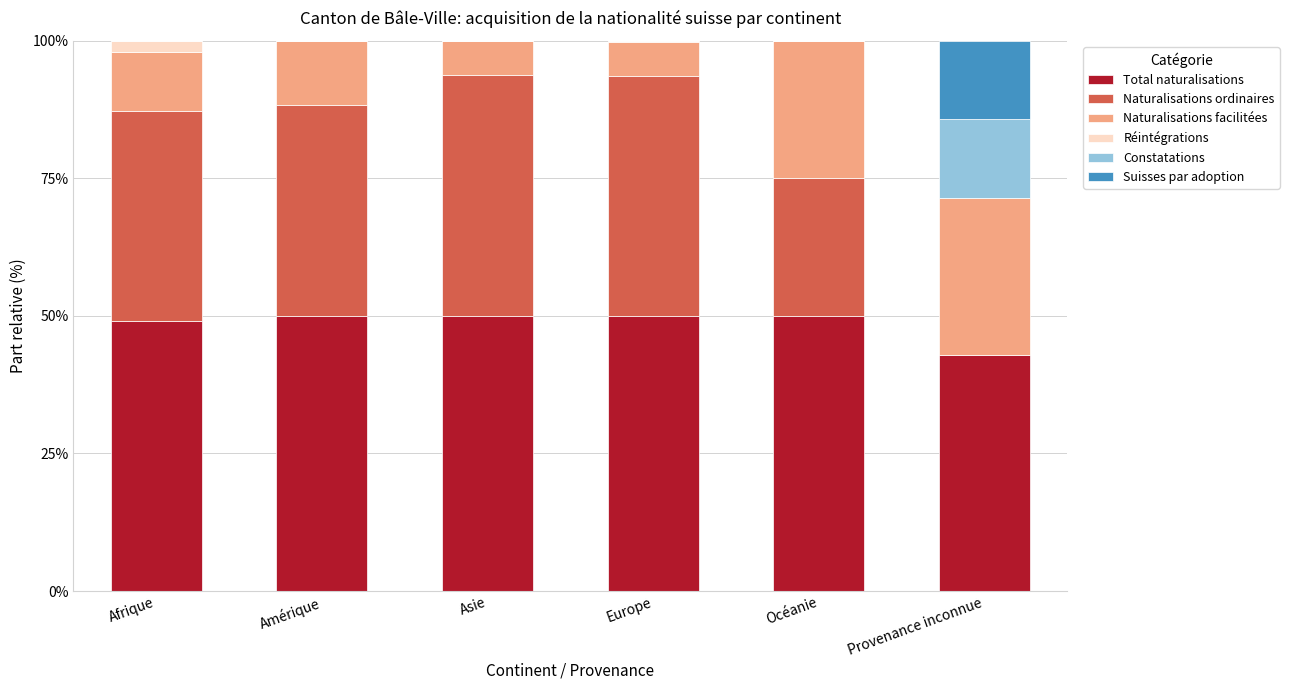

What is the total value across all series at Amérique?

100.0